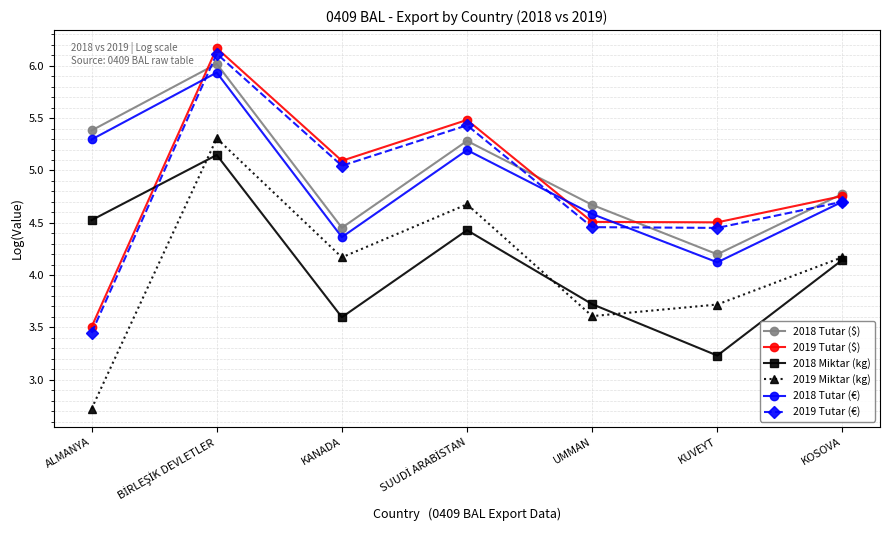

In 2019 Tutar (€), how many points are lower than both neighbors (excluding endpoints)?

2